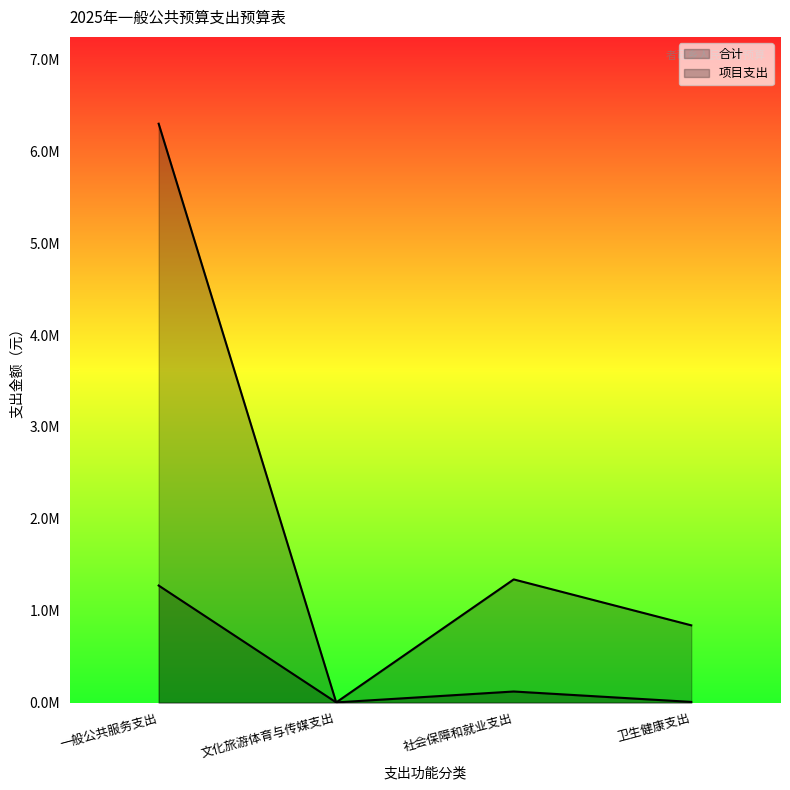

True or false: 合计 has a value of 1800.0 at 文化旅游体育与传媒支出.

True